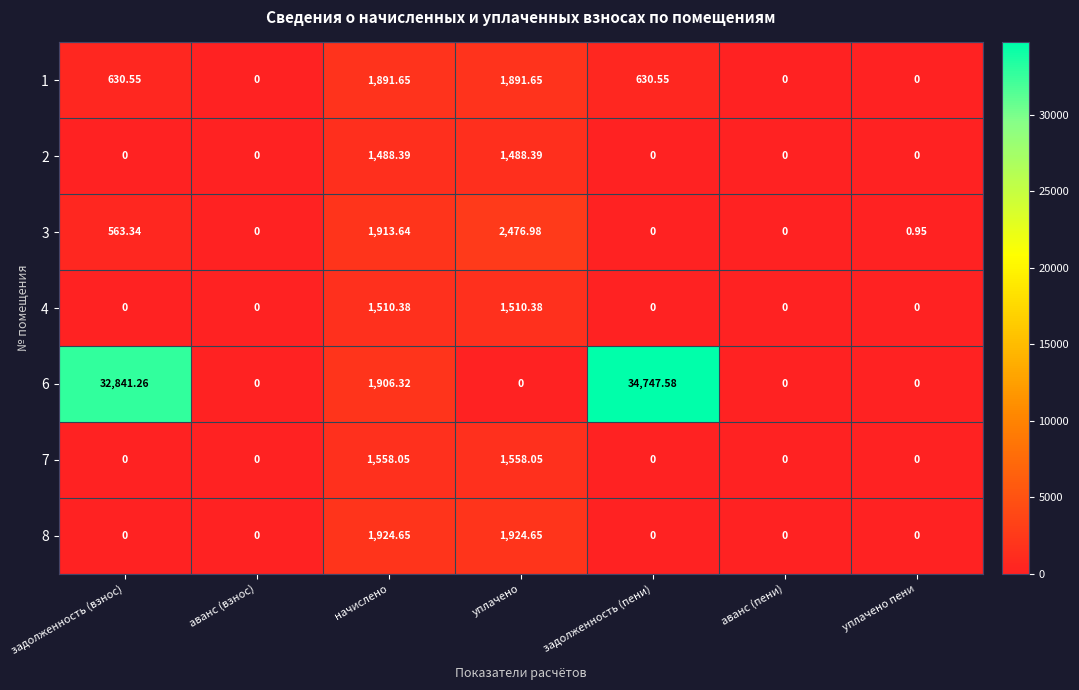

Is the value of 2 at начислено greater than the value of 6 at уплачено?

Yes